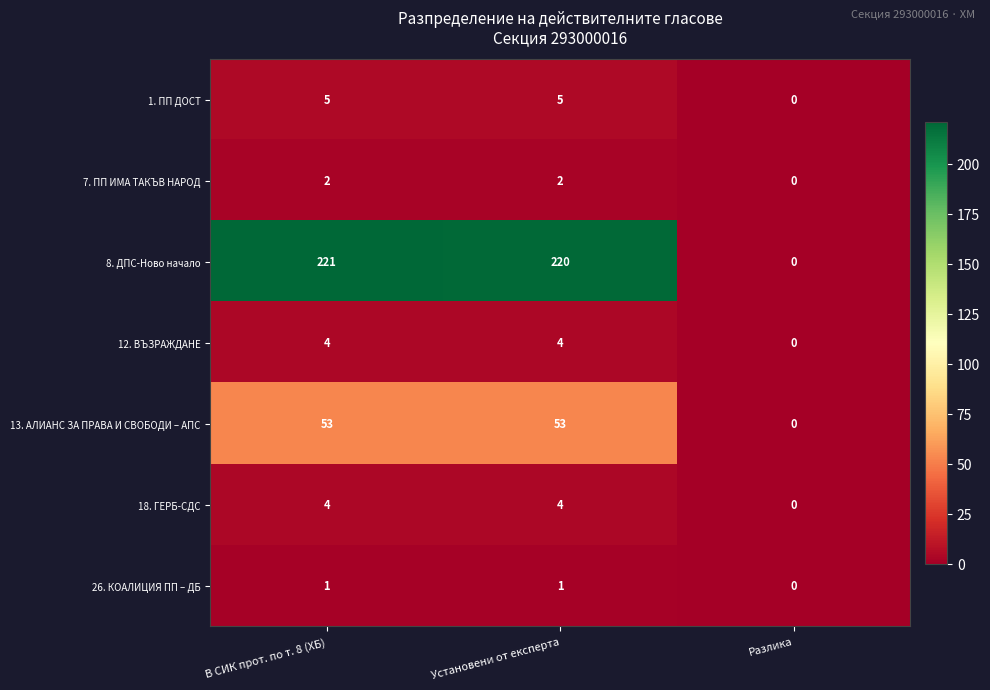

True or false: 1. ПП ДОСТ has a value of 2 at Установени от експерта.

False